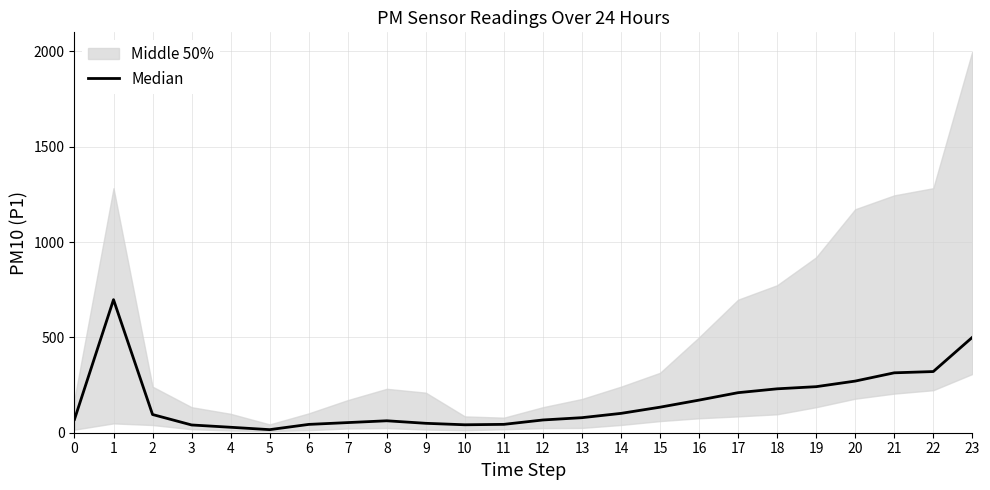

Rank the categories by value from lowest to highest.

5, 4, 3, 10, 6, 11, 9, 7, 8, 12, 0, 13, 2, 14, 15, 16, 17, 18, 19, 20, 21, 22, 23, 1